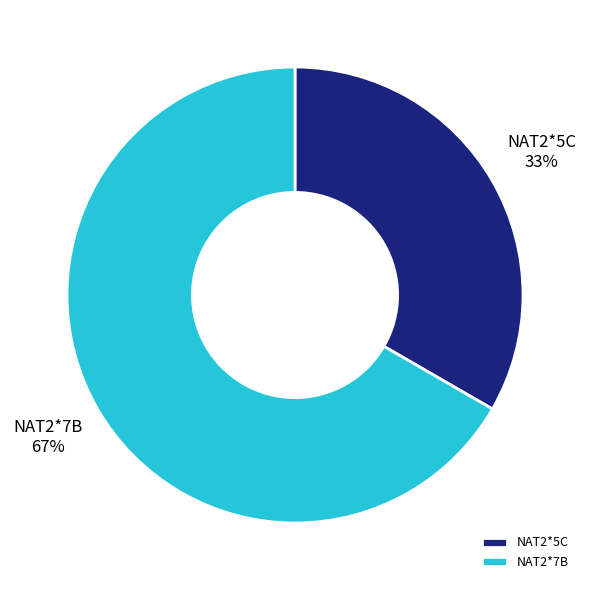

To the nearest percent, what percentage of the pie is NAT2*7B?

67%